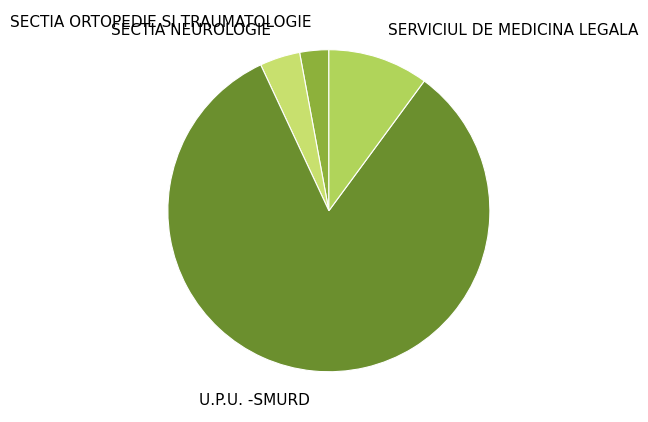

Is SERVICIUL DE MEDICINA LEGALA the majority of the pie?

No